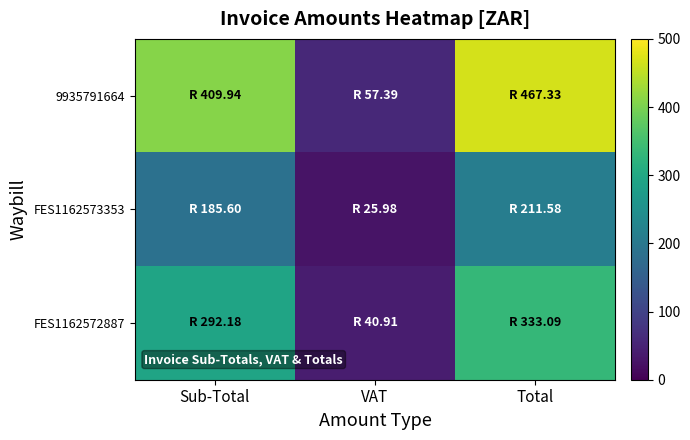

Count the number of data series in this chart.

3